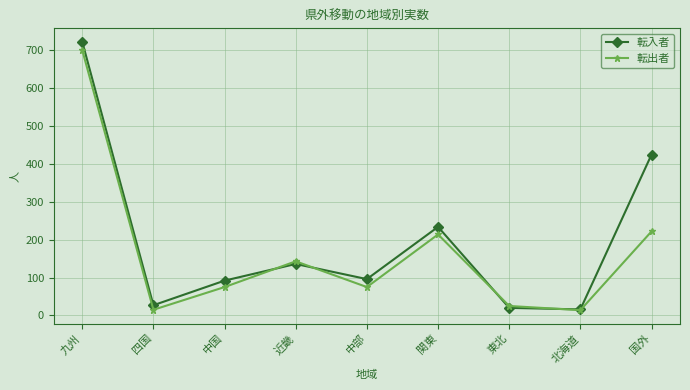

What is the label of the 5th point from the left?

中部